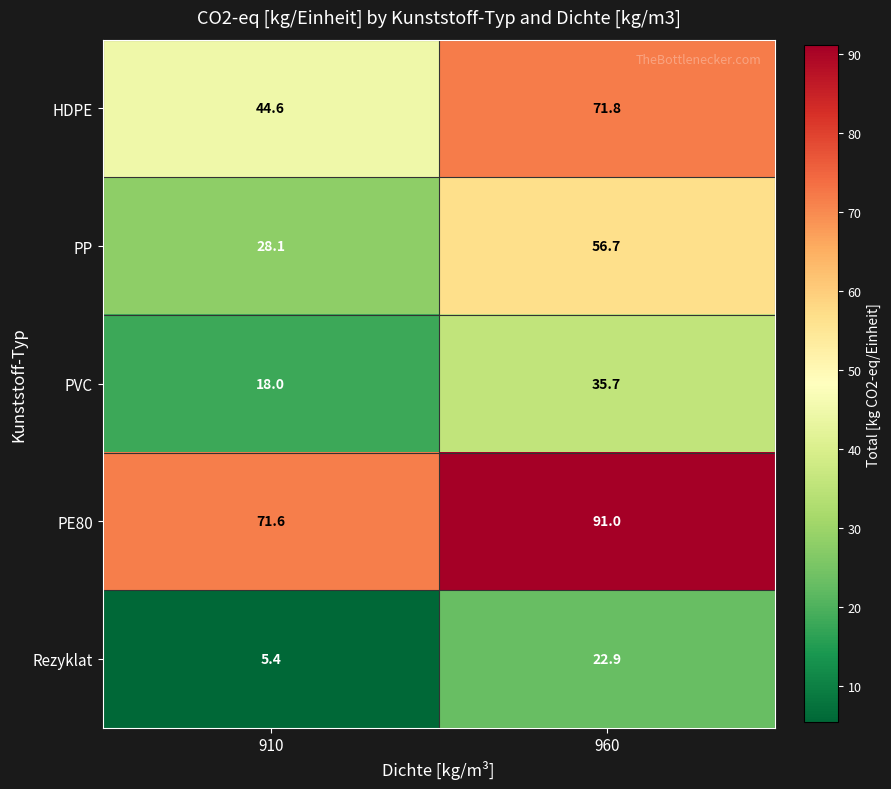

List the series in order of their overall mean, highest first.

PE80, HDPE, PP, PVC, Rezyklat